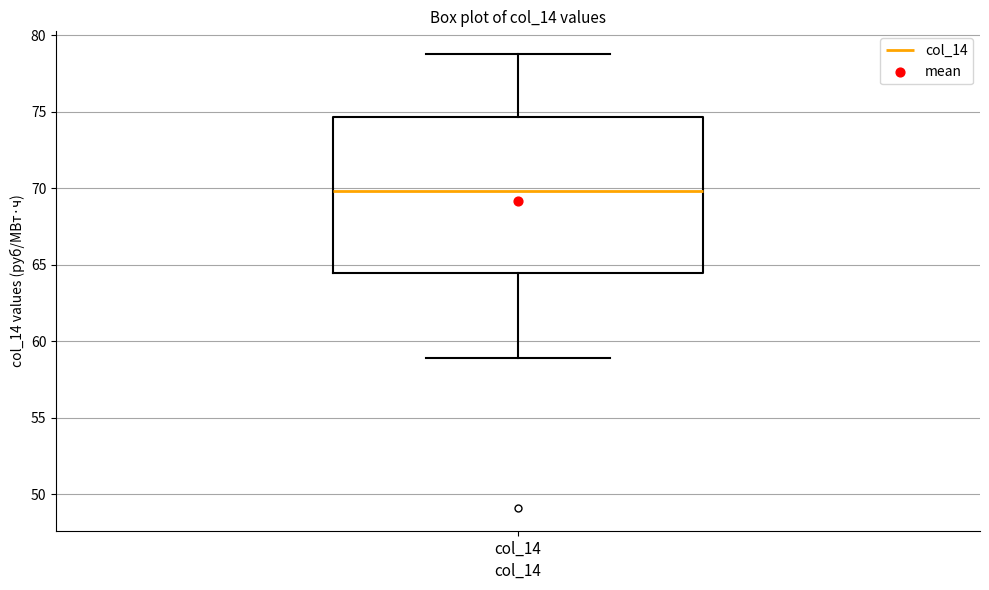

Read this box plot against the y-axis: the position of the median line, the range covered by the box, and the ends of both whiskers. The values are not printed on the chart, so give them approximately, as read against the axis.

median 70.0, box 64.5 to 74.5, whiskers 59.0 to 79.0